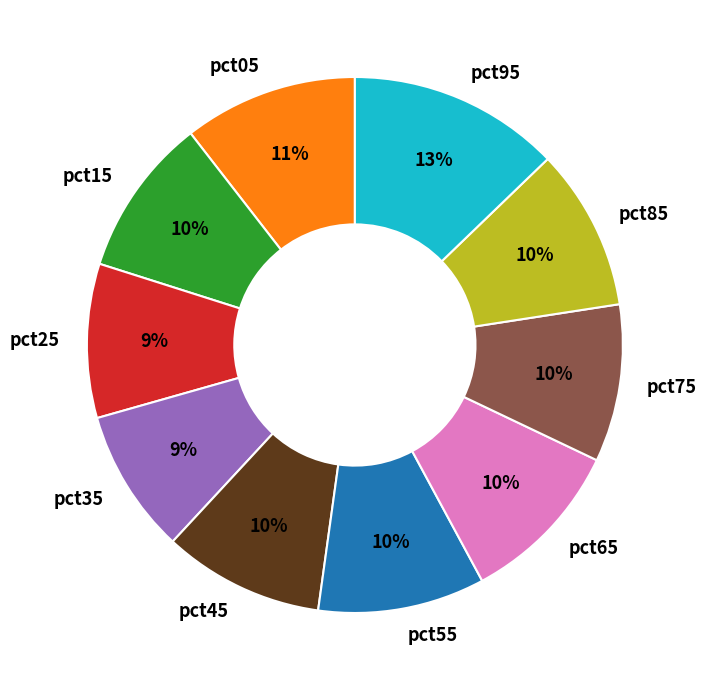

To the nearest percent, what is the average slice percentage?

10%